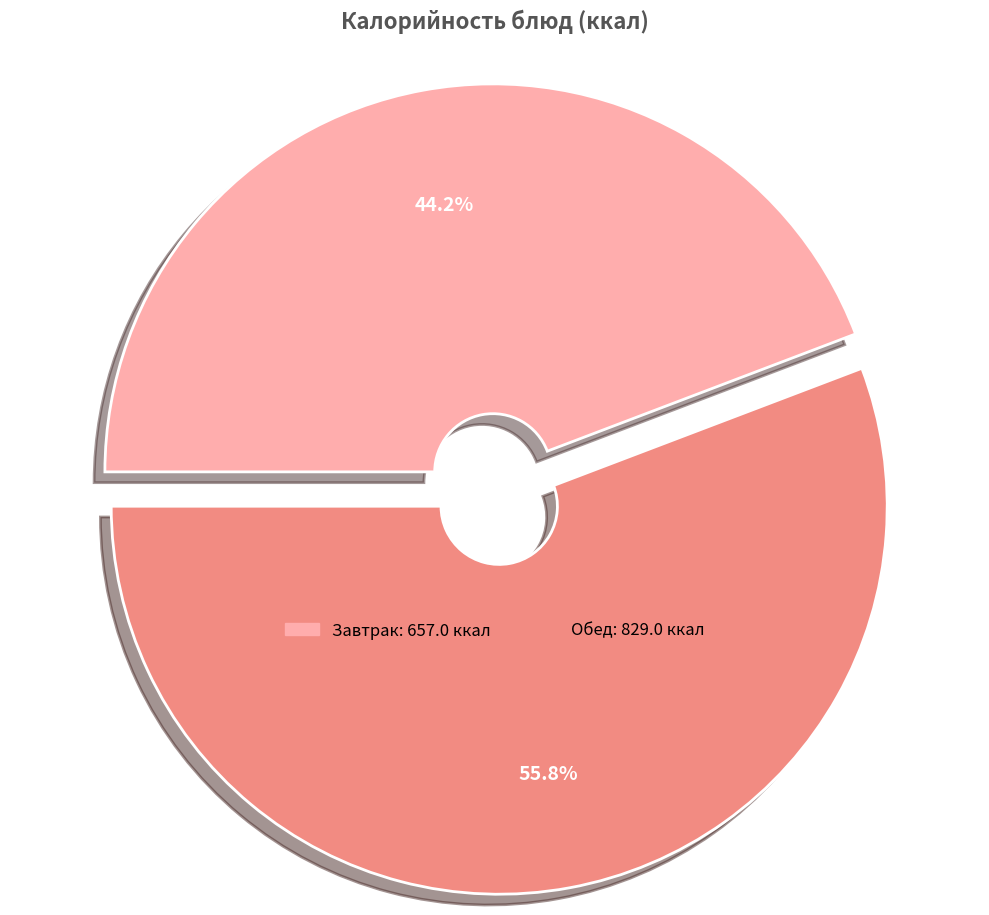

Is there a majority slice in this chart?

Yes